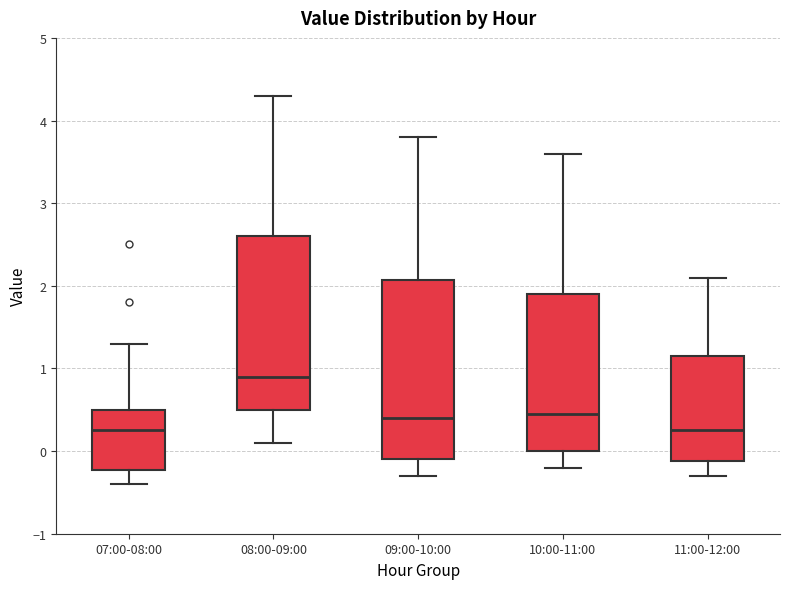

Where is the lower edge of the box for 10:00-11:00 on the y-axis? The values are not printed on the chart, so give them approximately, as read against the axis.

0.0